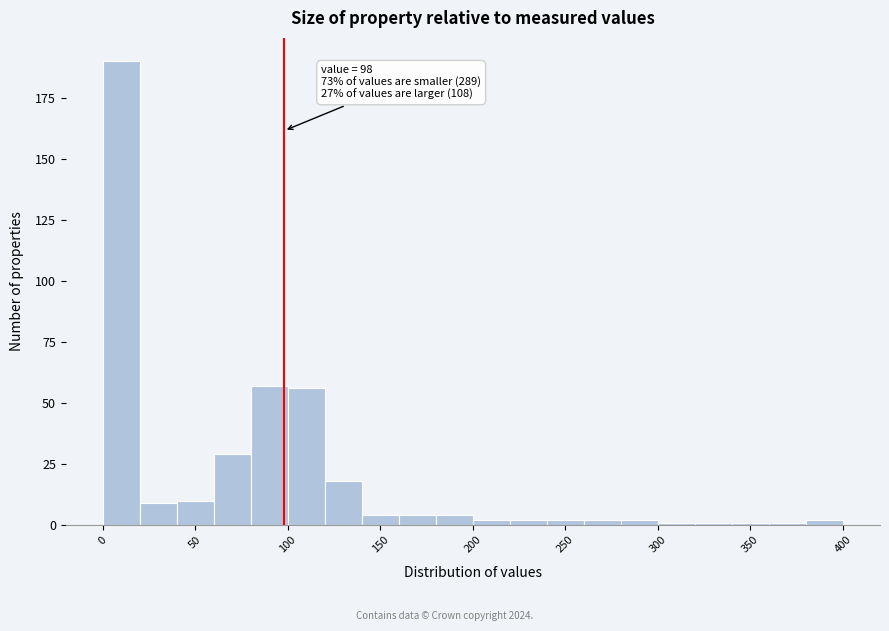

Which range on the x-axis has the tallest bar?

0 to 20